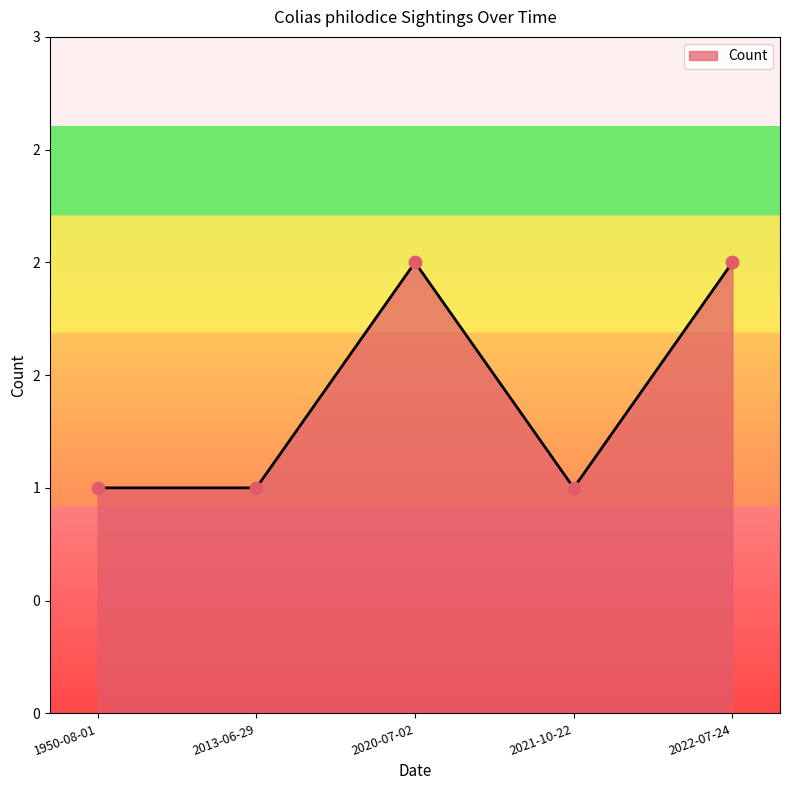

Approximately how many times larger is the value at 2013-06-29 compared to 2021-10-22?

1.0